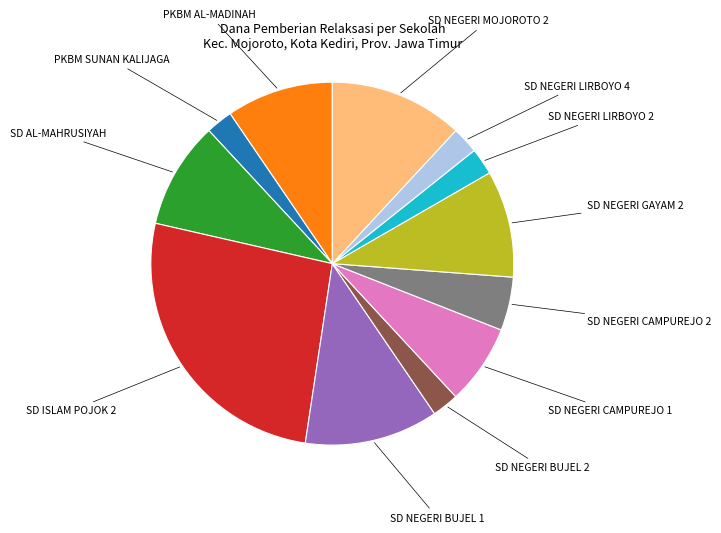

Which category has the biggest portion of the pie?

SD ISLAM POJOK 2